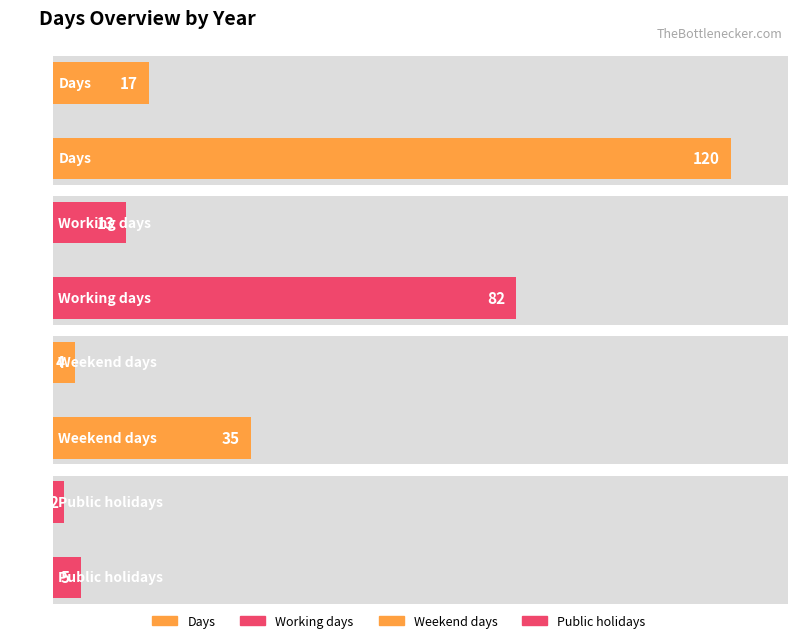

Count the Working days values in the range 13 to 82.

2